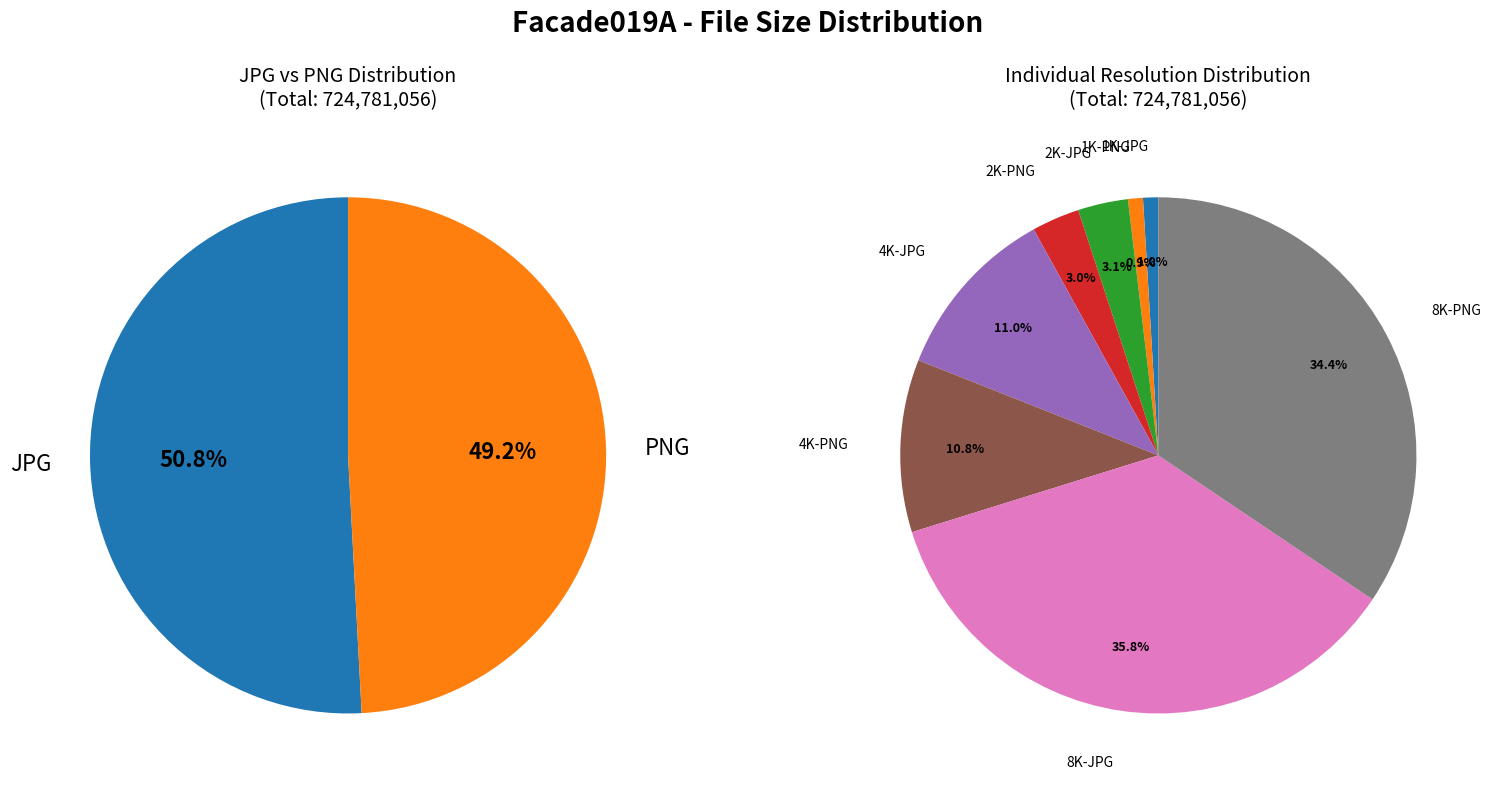

Combined, do 1K-PNG and 1K-JPG account for over 50%?

No